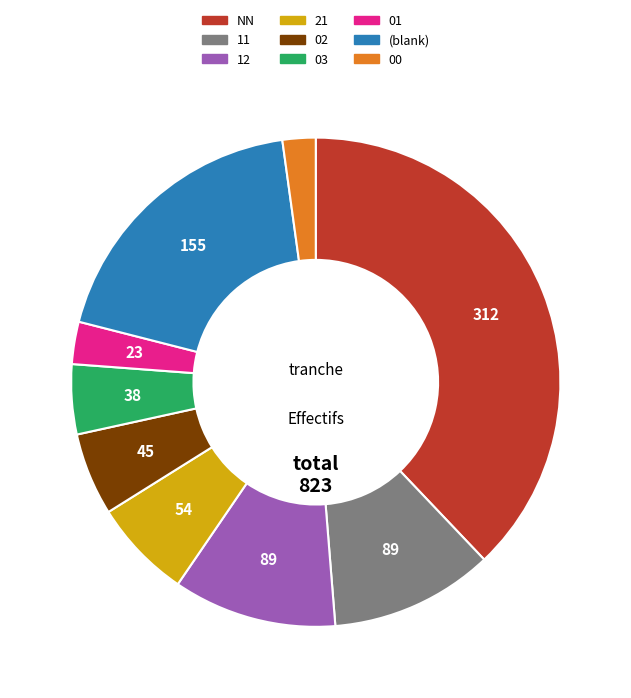

Does any single category account for the majority?

No